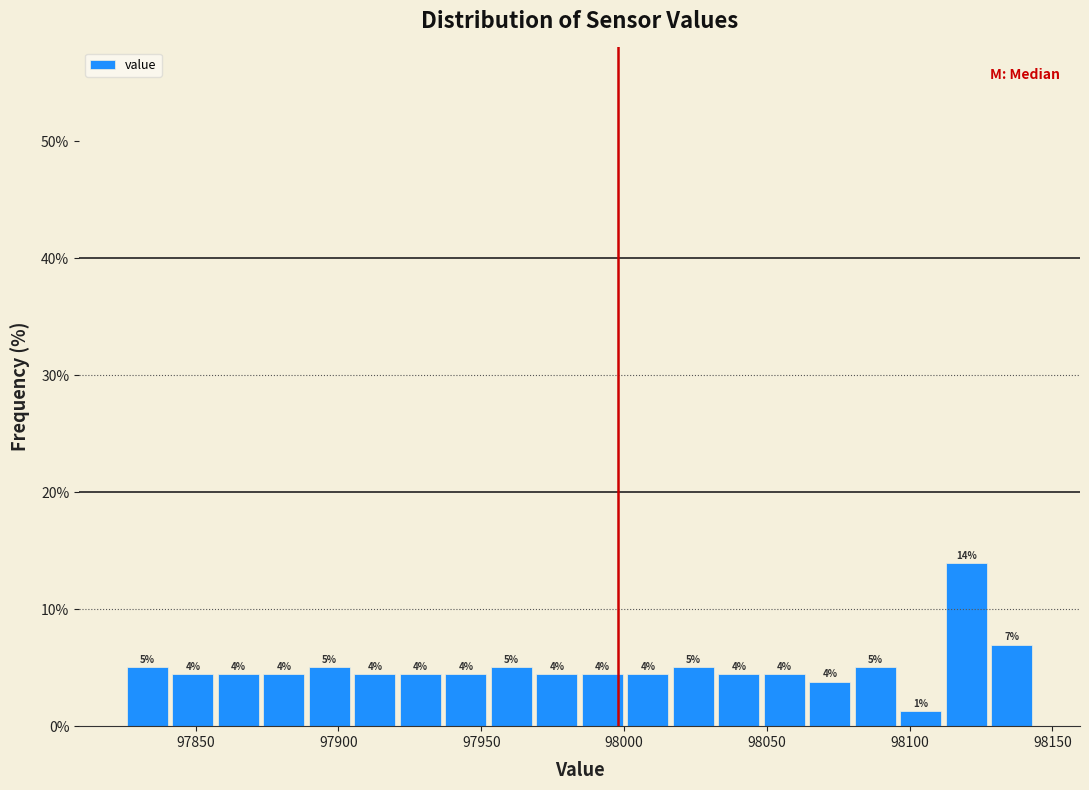

Read against the x-axis, roughly where is the centre of the tallest bar?

98120